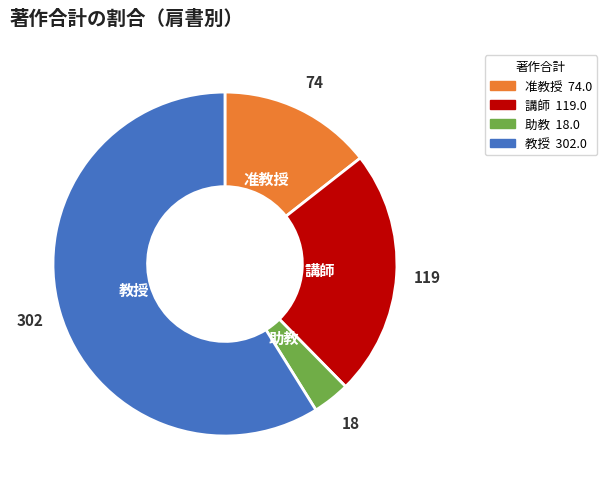

Do 准教授 and 教授 together represent more than half of the pie?

Yes